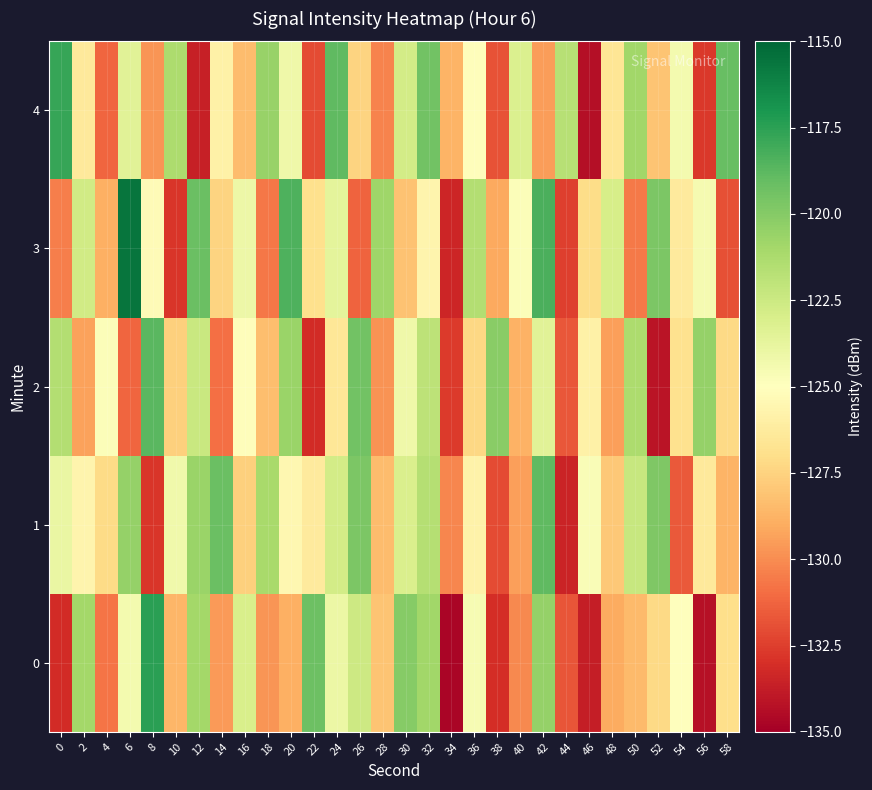

At which category does the chart reach its peak across all series?

6